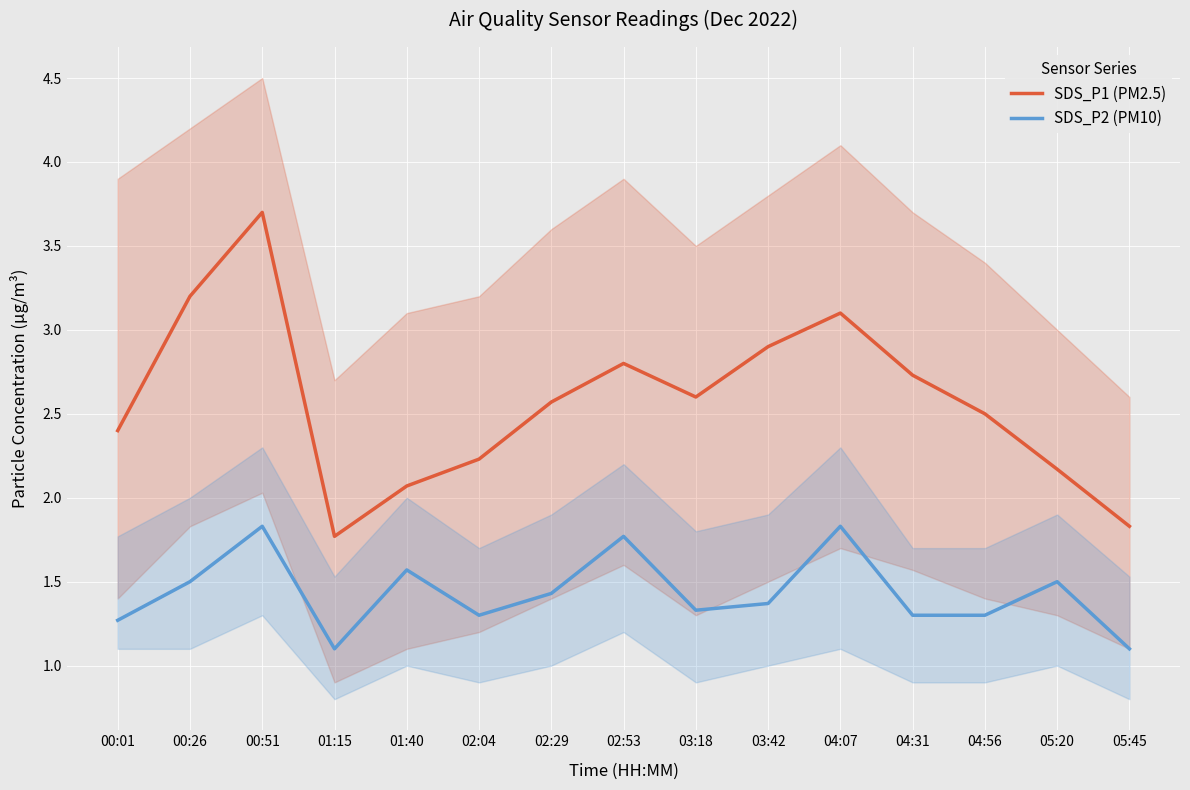

In SDS_P2 (PM10), how many points are lower than both neighbors (excluding endpoints)?

3